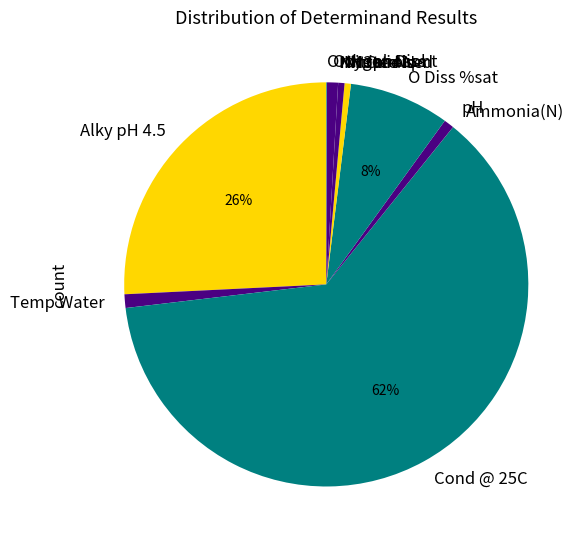

What is the largest slice in the pie chart?

Cond @ 25C